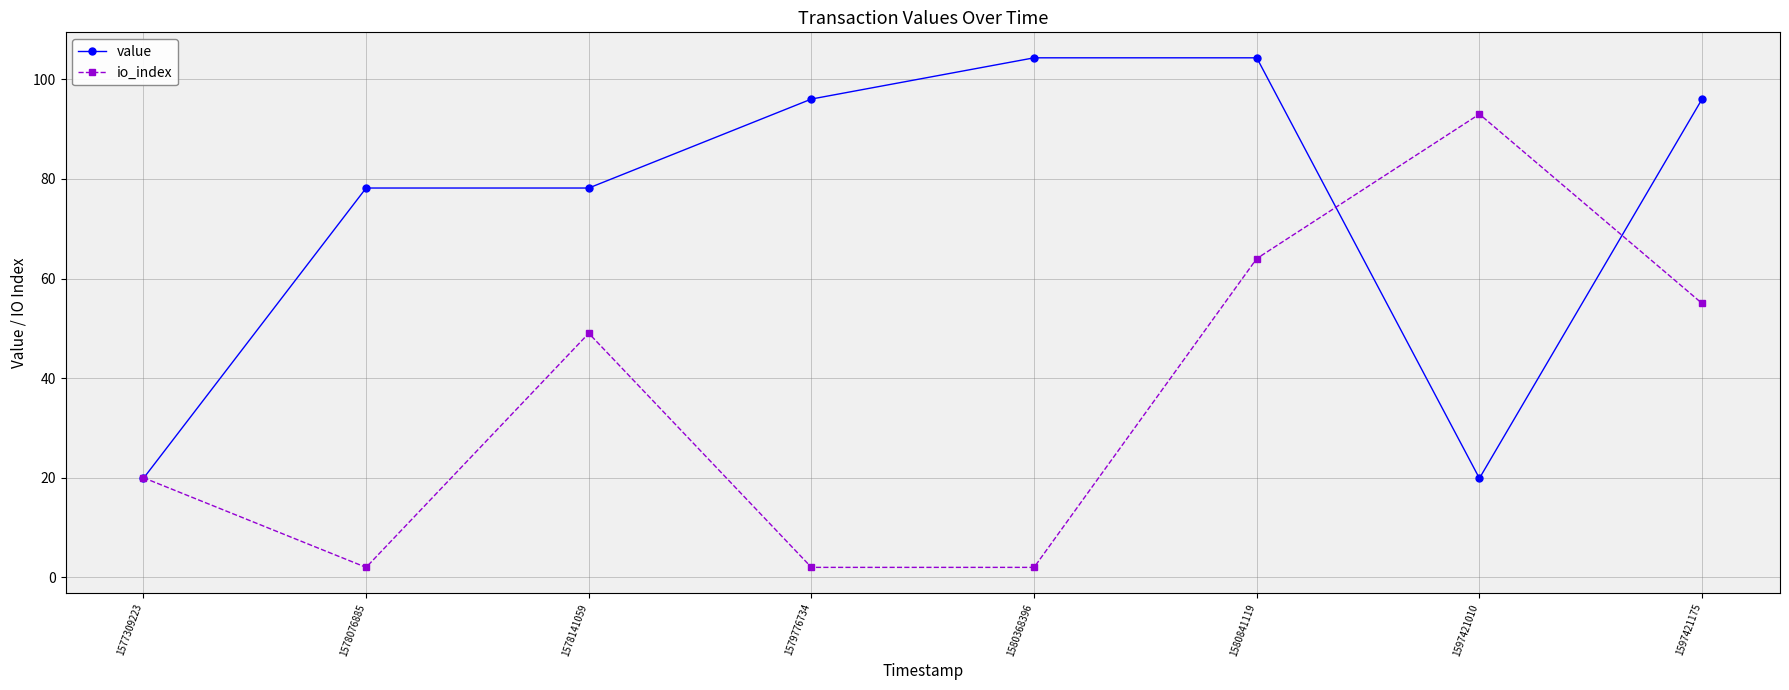

What is the value of the io_index point at the 4th from the left?

2.0